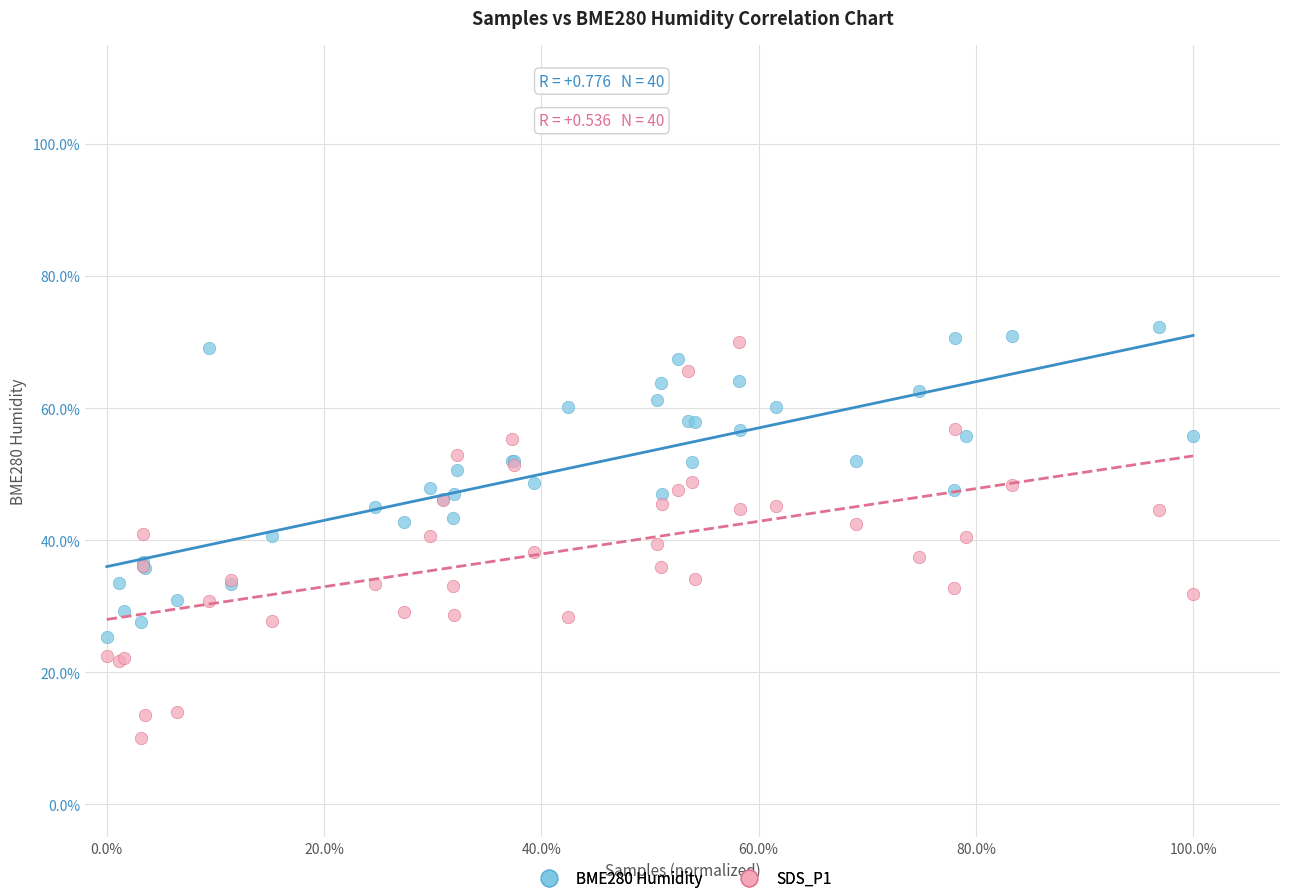

What are all the series names shown in the legend?

BME280 Humidity, SDS_P1